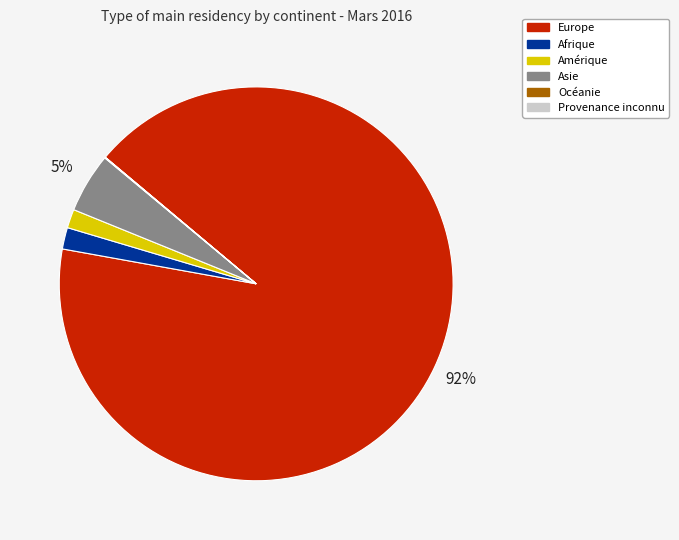

What is the majority slice?

Europe